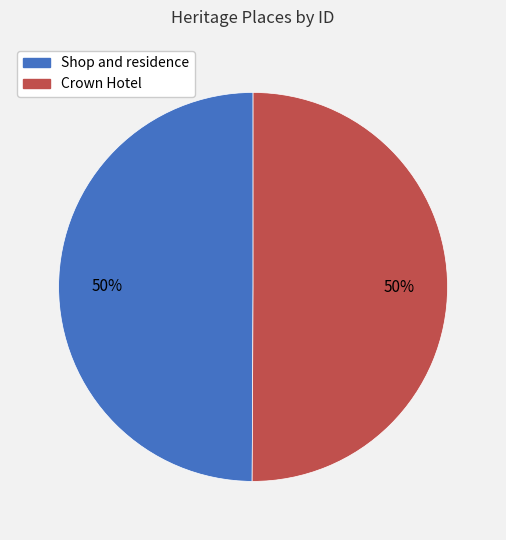

To the nearest percent, what is the combined percentage of Crown Hotel and Shop and residence?

100%